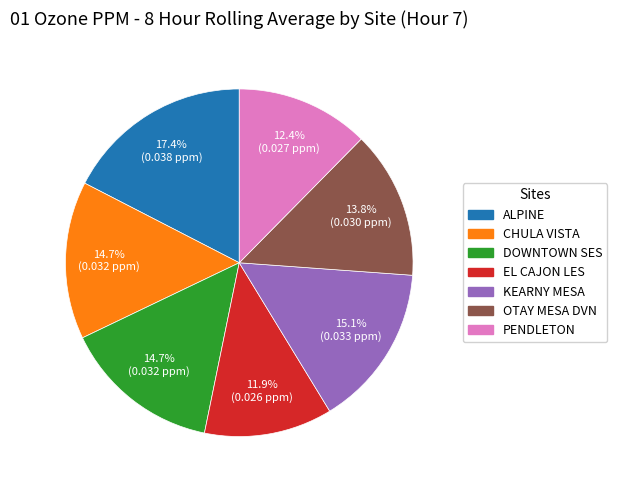

Is it true that ALPINE is 17% of the pie?

True